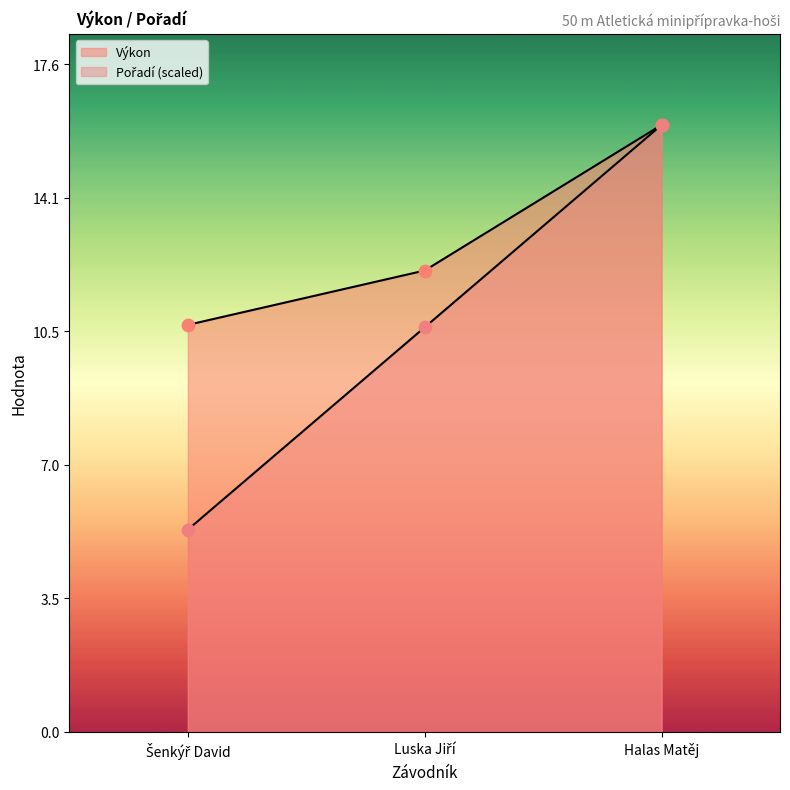

Which series has the largest total across all categories?

Výkon